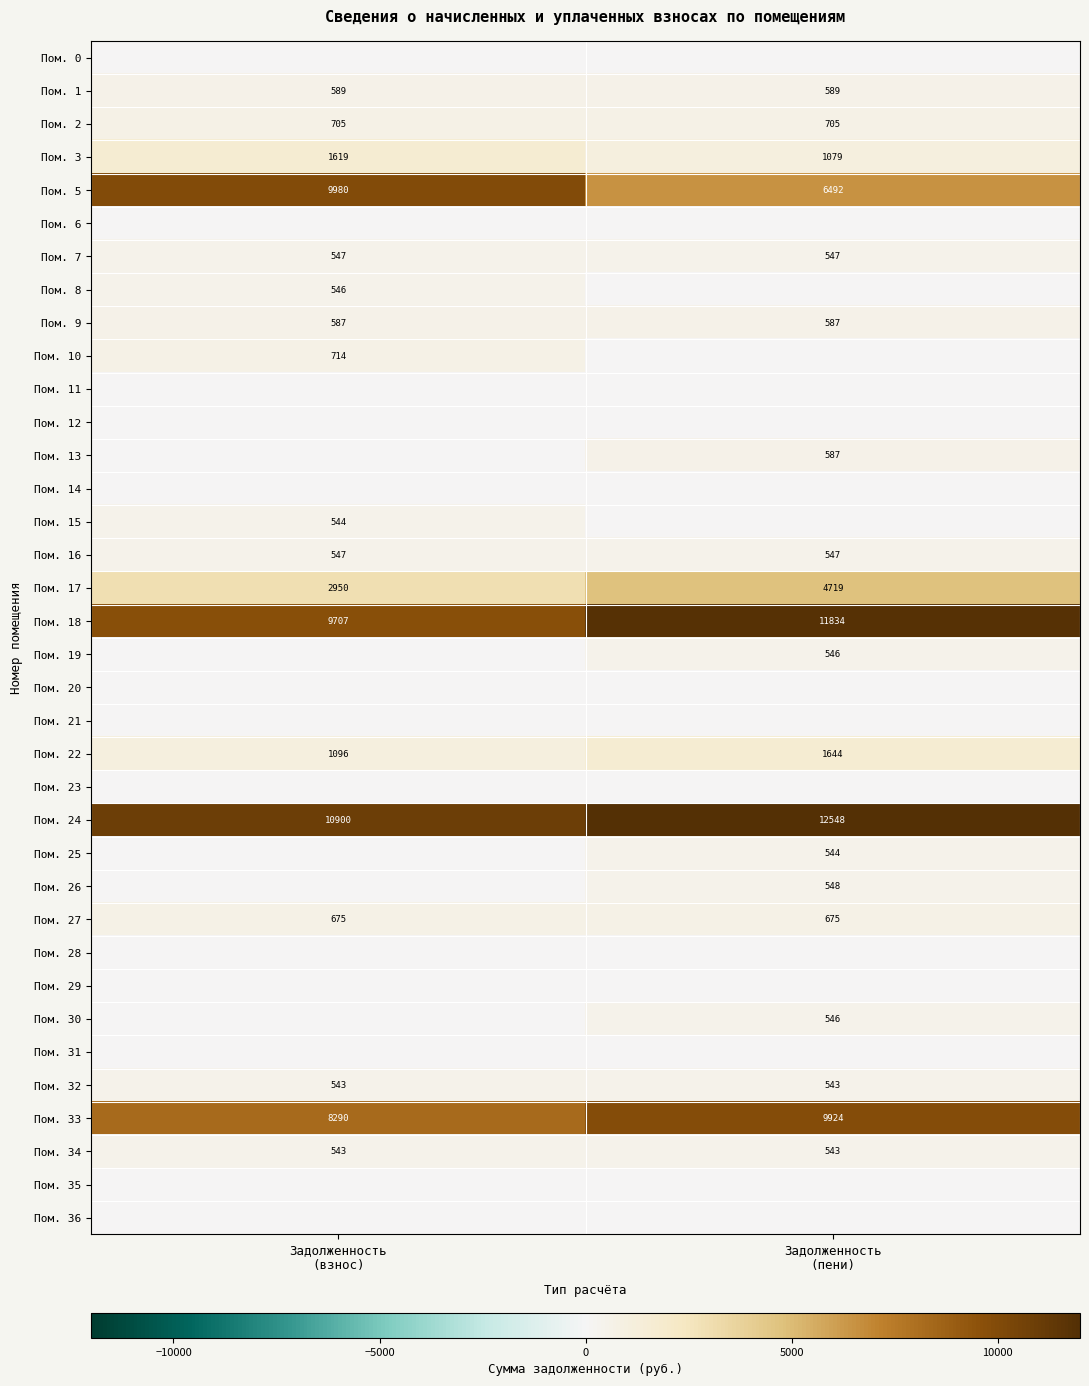

The value of Пом. 27 at Задолженность (взнос) is 674.7. True or false?

True